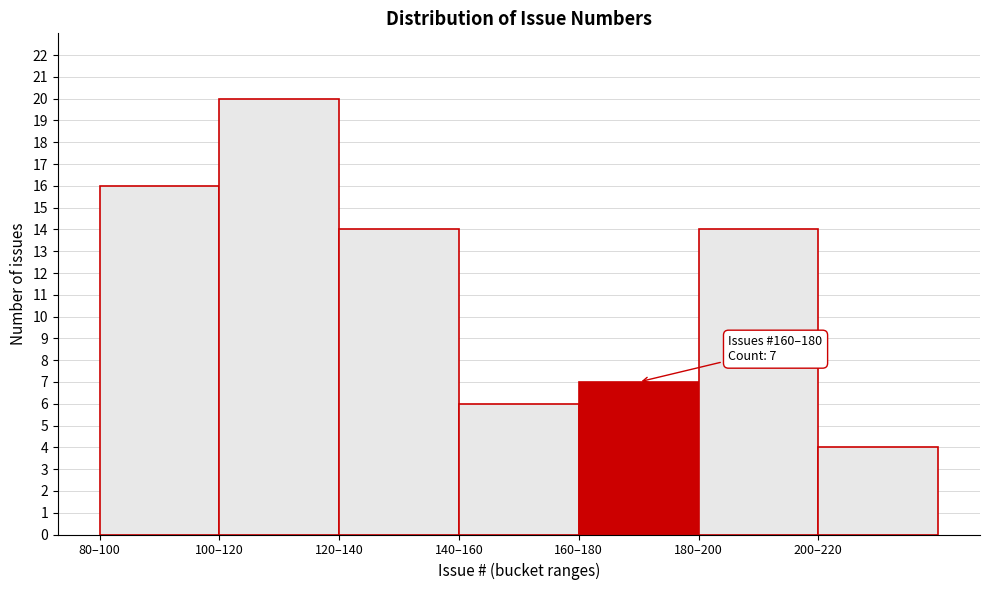

Reading right to left, transcribe all the data shown in this chart.

200–220=4	180–200=14	160–180=7	140–160=6	120–140=14	100–120=20	80–100=16